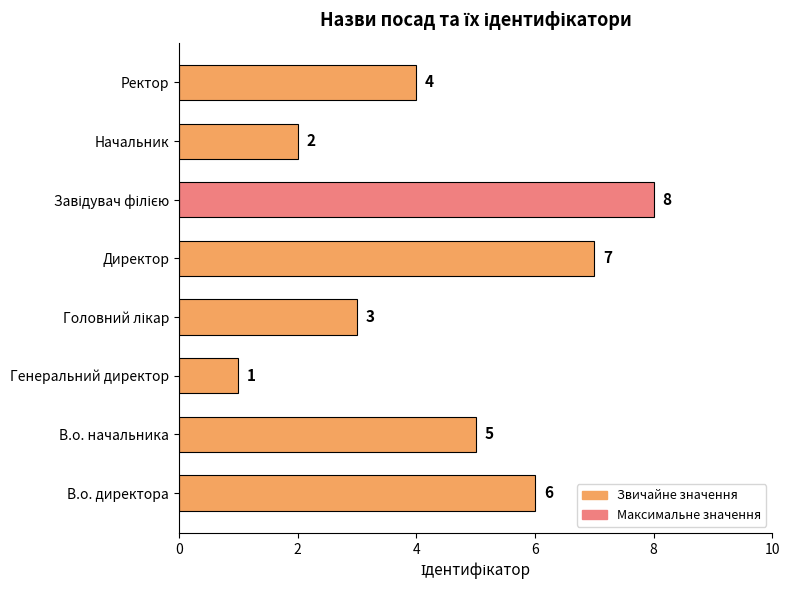

How many bars are there in total?

8